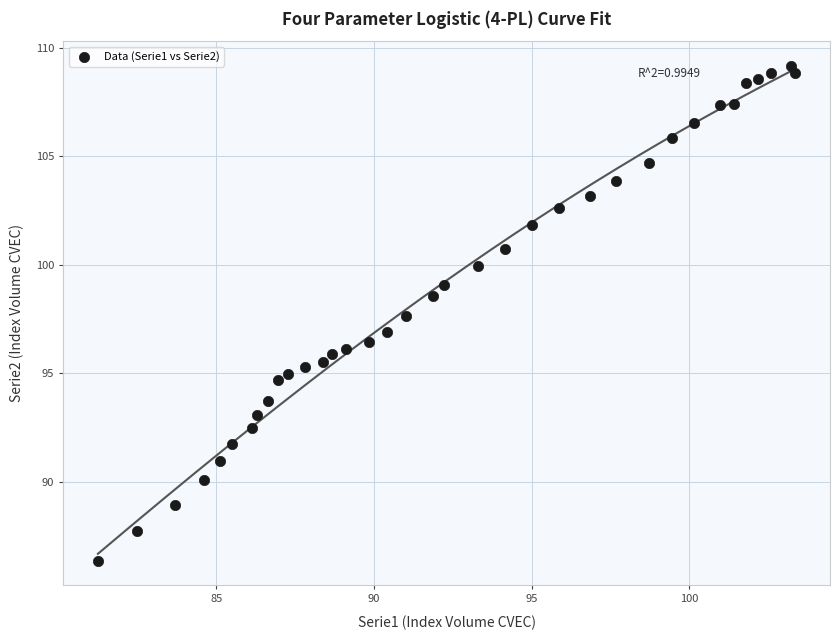

What is the range of X values (max minus min)?

22.1